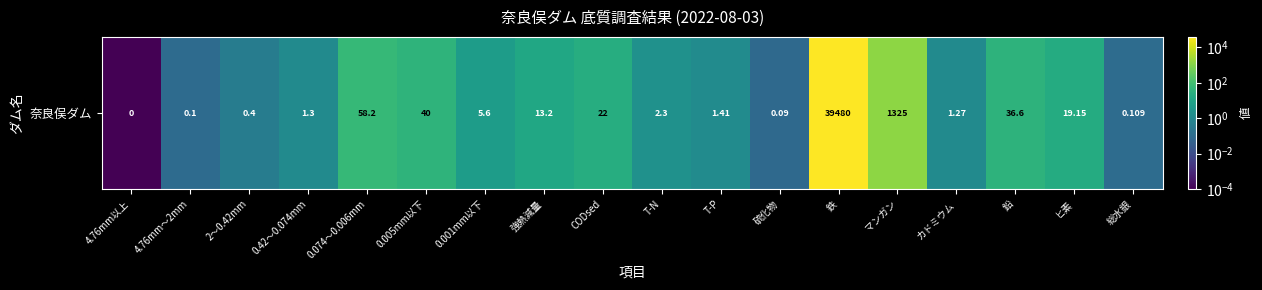

Where is the data nearest to the value 19740?

マンガン